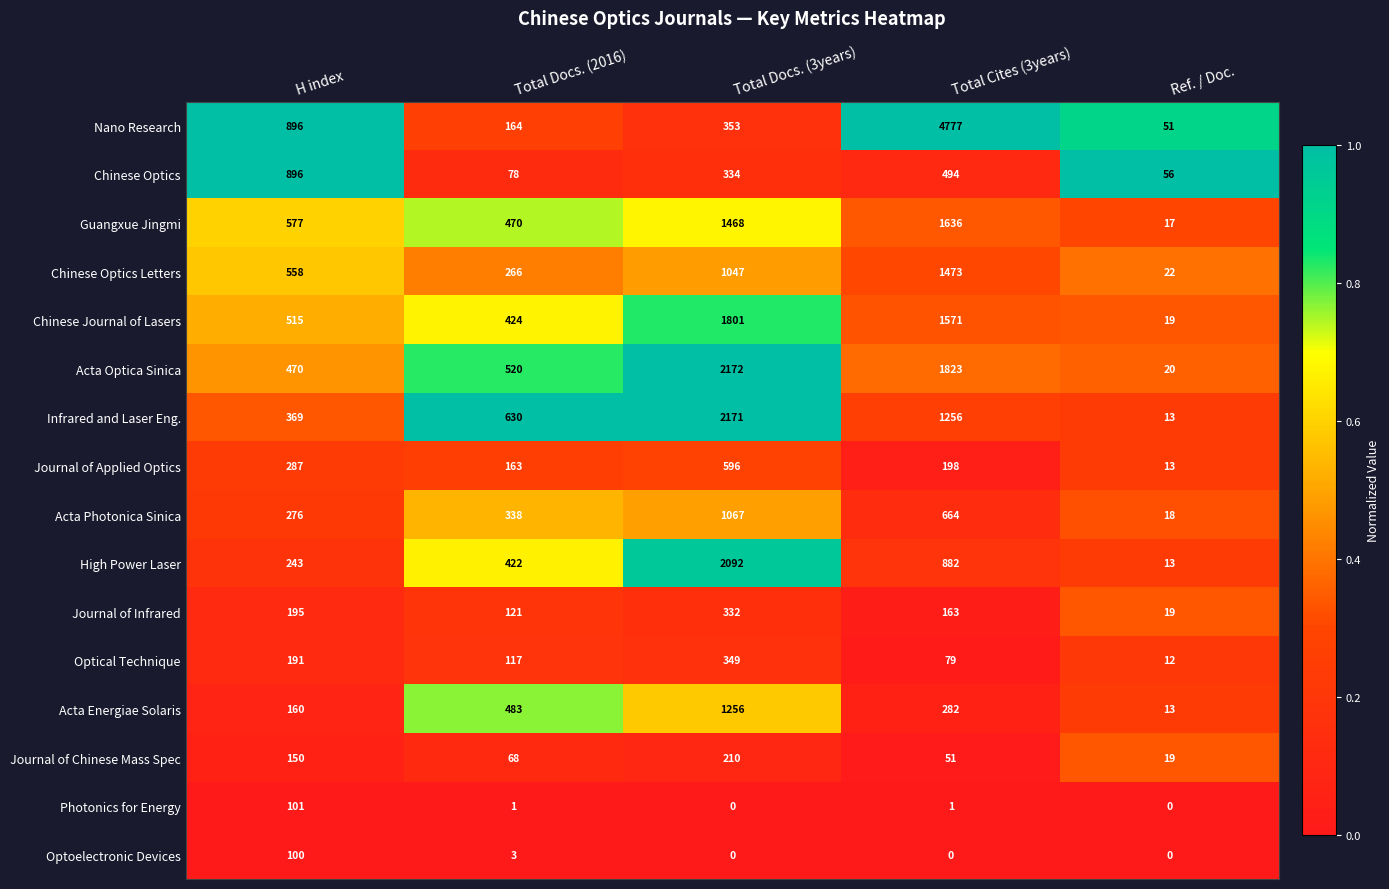

Rank the categories by Acta Optica Sinica value from highest to lowest.

Total Docs. (3years), Total Cites (3years), Total Docs. (2016), H index, Ref. / Doc.